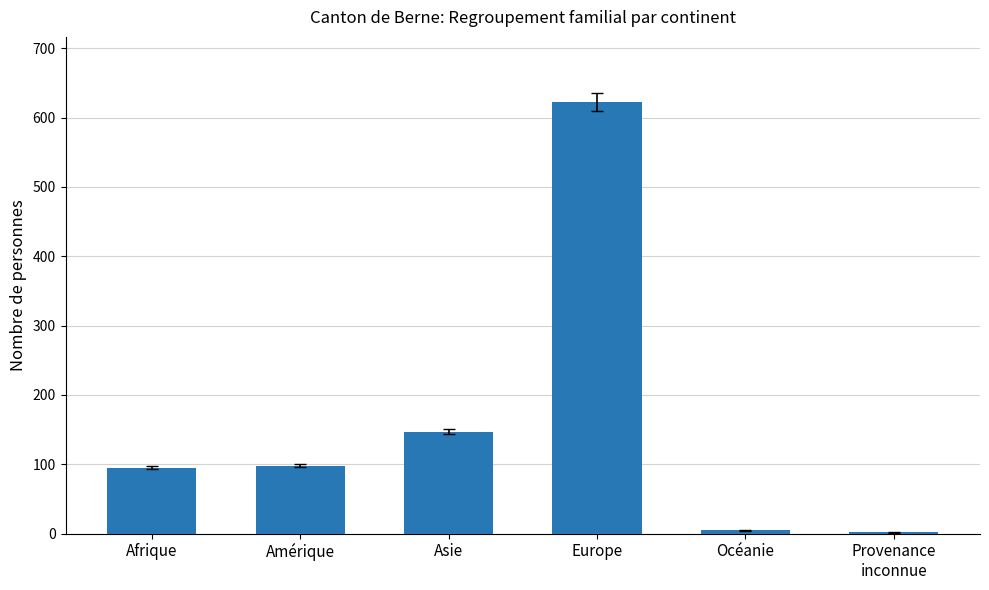

Reading left to right, list all the values displayed in this chart.

95	98	147	623	5	2